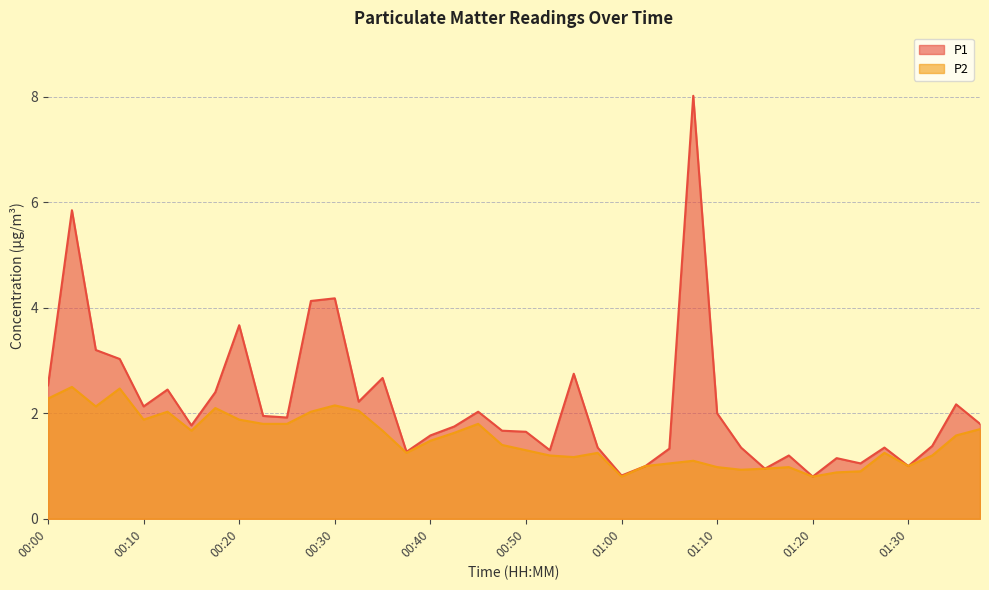

Reading right to left, what are all the values shown in this chart?

P1: 01:38=1.8	01:35=2.2	01:33=1.4	01:30=1.0	01:28=1.4	01:25=1.1	01:23=1.1	01:20=0.8	01:18=1.2	01:15=0.9	01:13=1.4	01:10=2.0	01:08=8.0	01:05=1.3	01:03=1.0	01:00=0.8	00:58=1.4	00:55=2.8	00:53=1.3	00:50=1.6	00:48=1.7	00:45=2.0	00:43=1.8	00:40=1.6	00:38=1.3	00:35=2.7	00:33=2.2	00:30=4.2	00:28=4.1	00:25=1.9	00:23=1.9	00:20=3.7	00:18=2.4	00:15=1.8	00:13=2.5	00:10=2.1	00:08=3.0	00:05=3.2	00:03=5.8	00:00=2.5
P2: 01:38=1.7	01:35=1.6	01:33=1.2	01:30=1.0	01:28=1.2	01:25=0.9	01:23=0.9	01:20=0.8	01:18=1.0	01:15=0.9	01:13=0.9	01:10=1.0	01:08=1.1	01:05=1.1	01:03=1.0	01:00=0.8	00:58=1.2	00:55=1.2	00:53=1.2	00:50=1.3	00:48=1.4	00:45=1.8	00:43=1.6	00:40=1.5	00:38=1.2	00:35=1.7	00:33=2.0	00:30=2.1	00:28=2.0	00:25=1.8	00:23=1.8	00:20=1.9	00:18=2.1	00:15=1.7	00:13=2.0	00:10=1.9	00:08=2.5	00:05=2.1	00:03=2.5	00:00=2.3